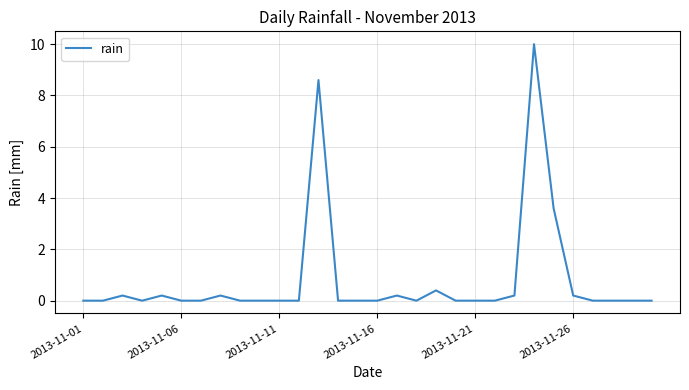

What is the difference between the maximum and minimum values?

10.0